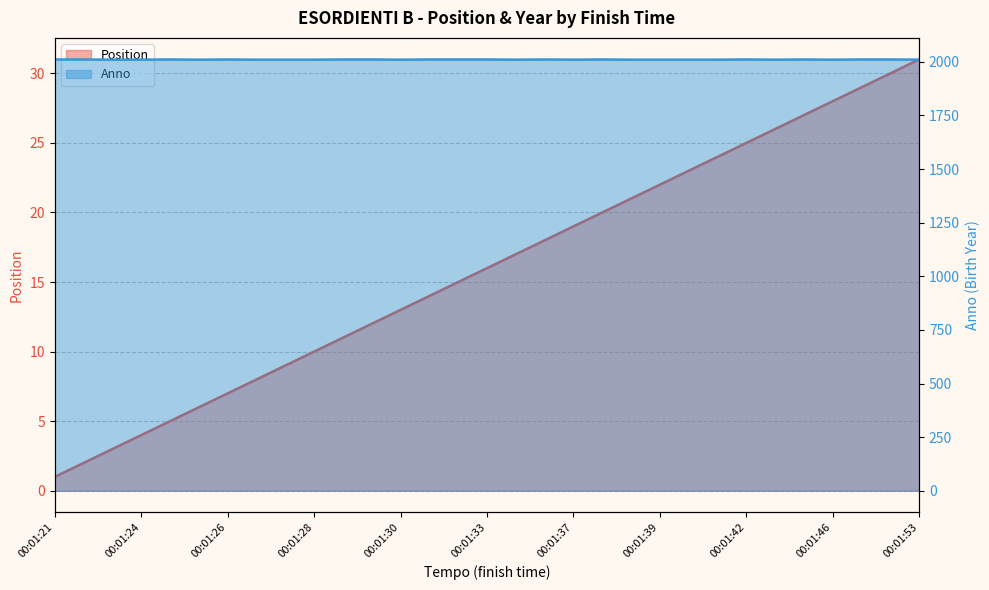

What is the approximate value of Anno at 29?

2011